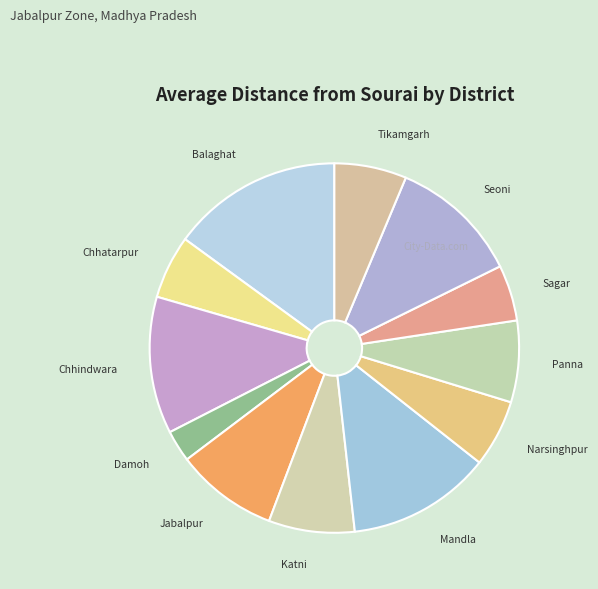

The Damoh slice represents 3% of the pie. True or false?

True